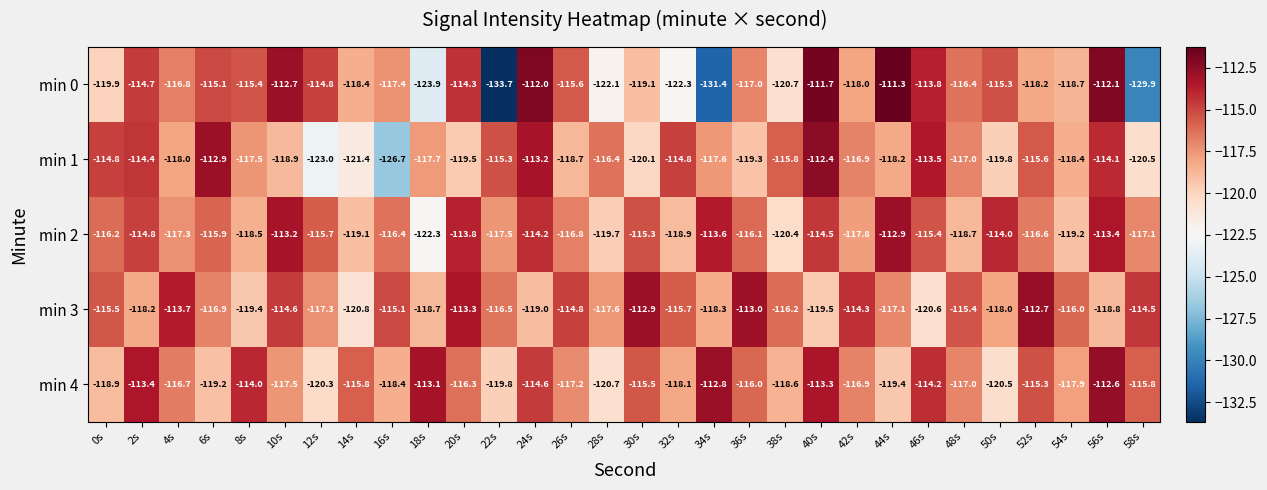

List the series in order of their peak value, highest first.

min 0, min 1, min 4, min 3, min 2